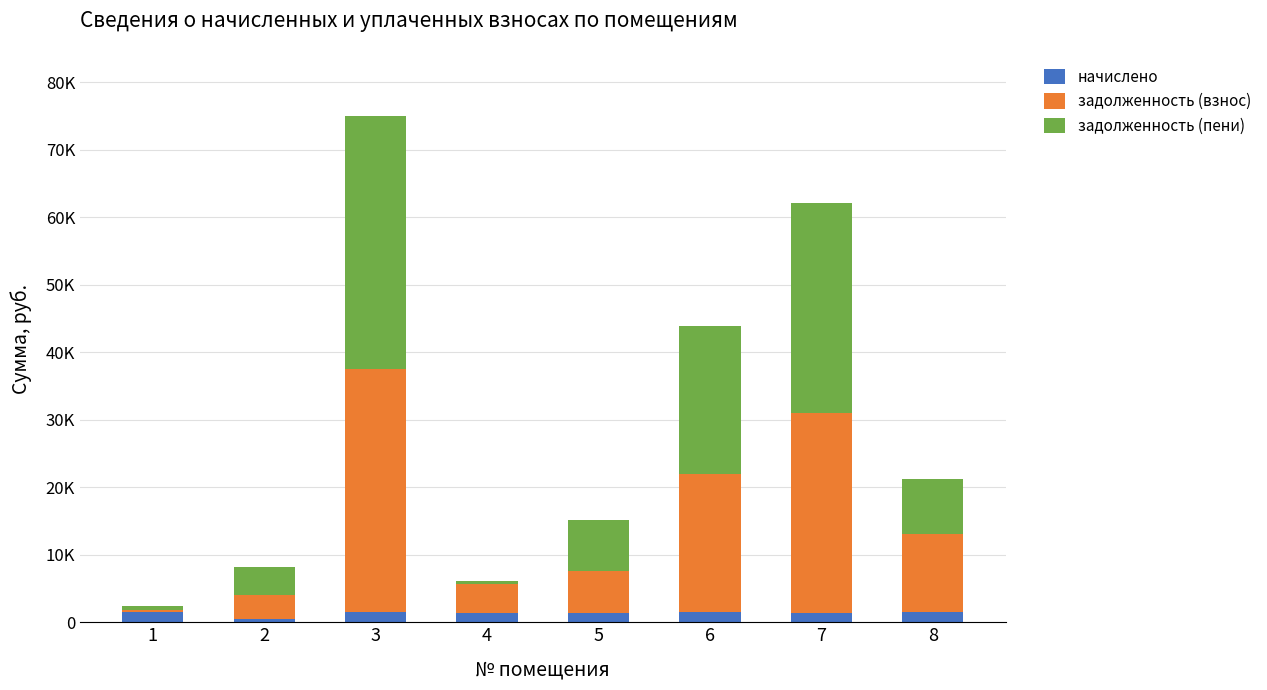

What is the sum of all задолженность (пени) values?

111193.8